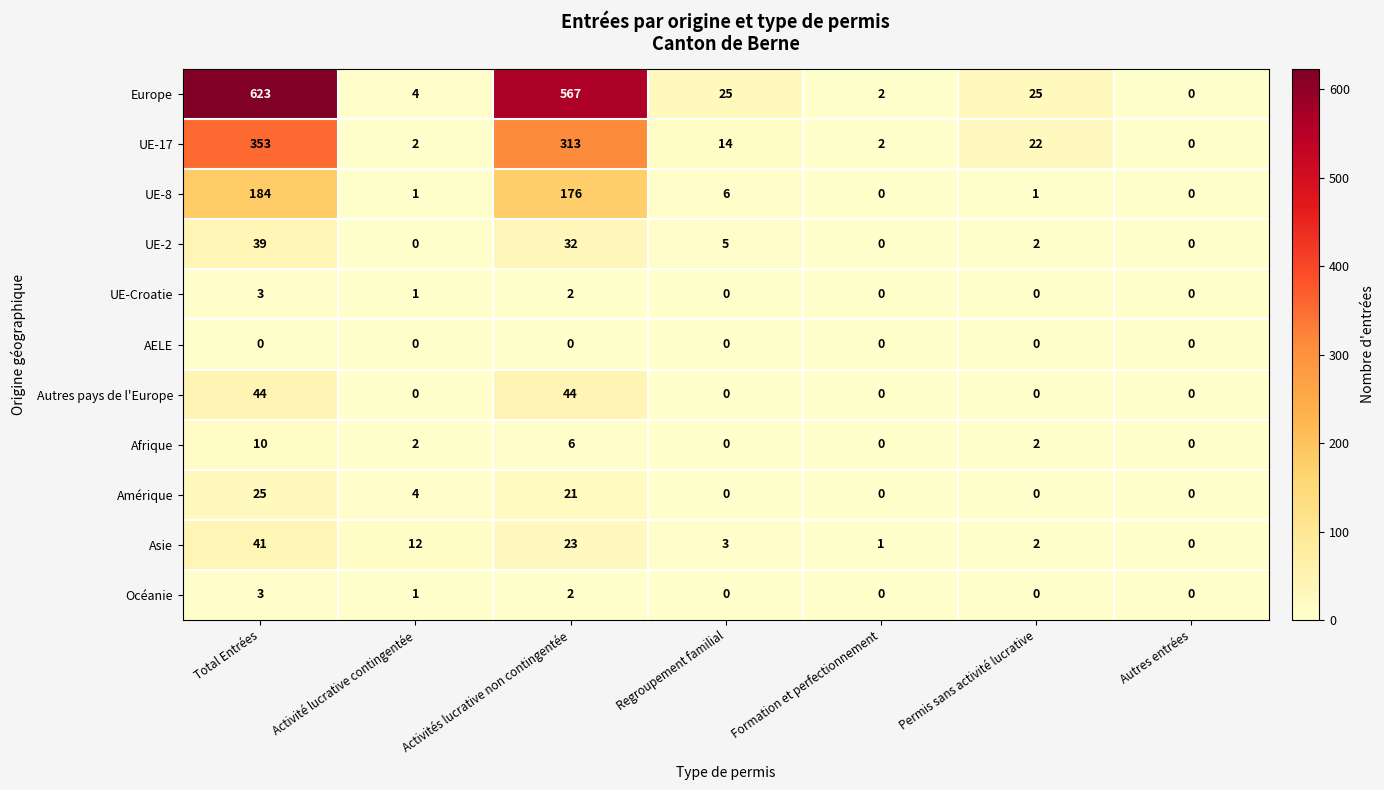

Is the value of Océanie at Activité lucrative contingentée greater than the value of AELE at Formation et perfectionnement?

Yes